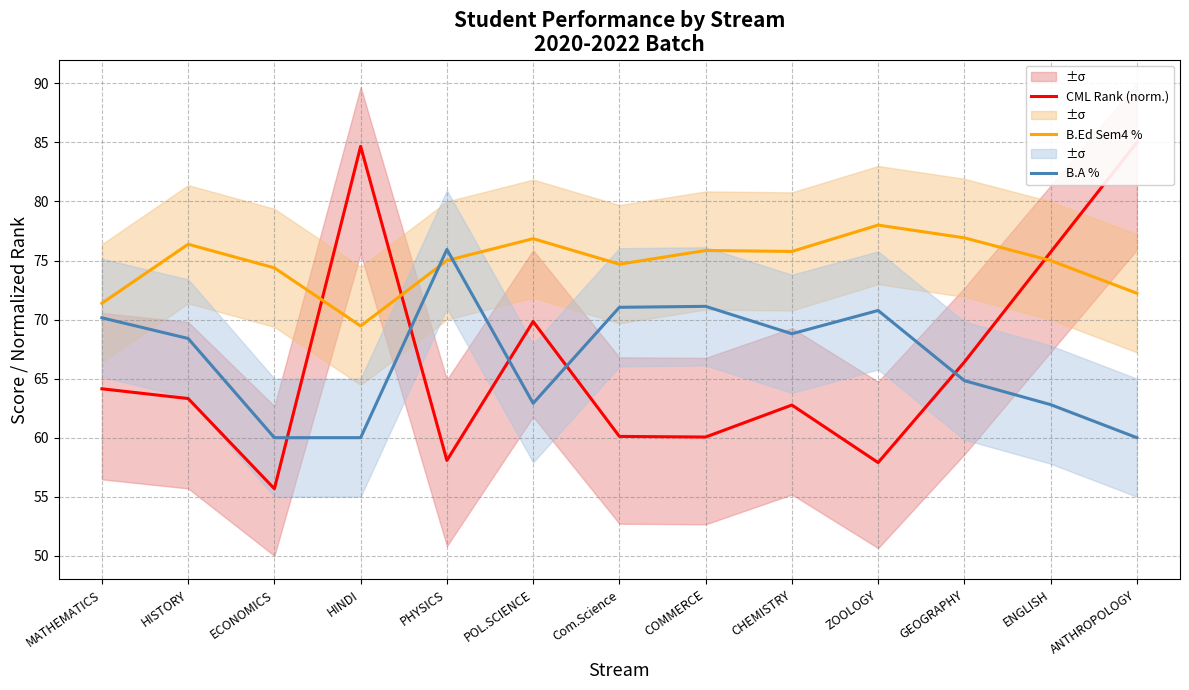

What is the sum of all CML Rank (norm.) values?

863.6